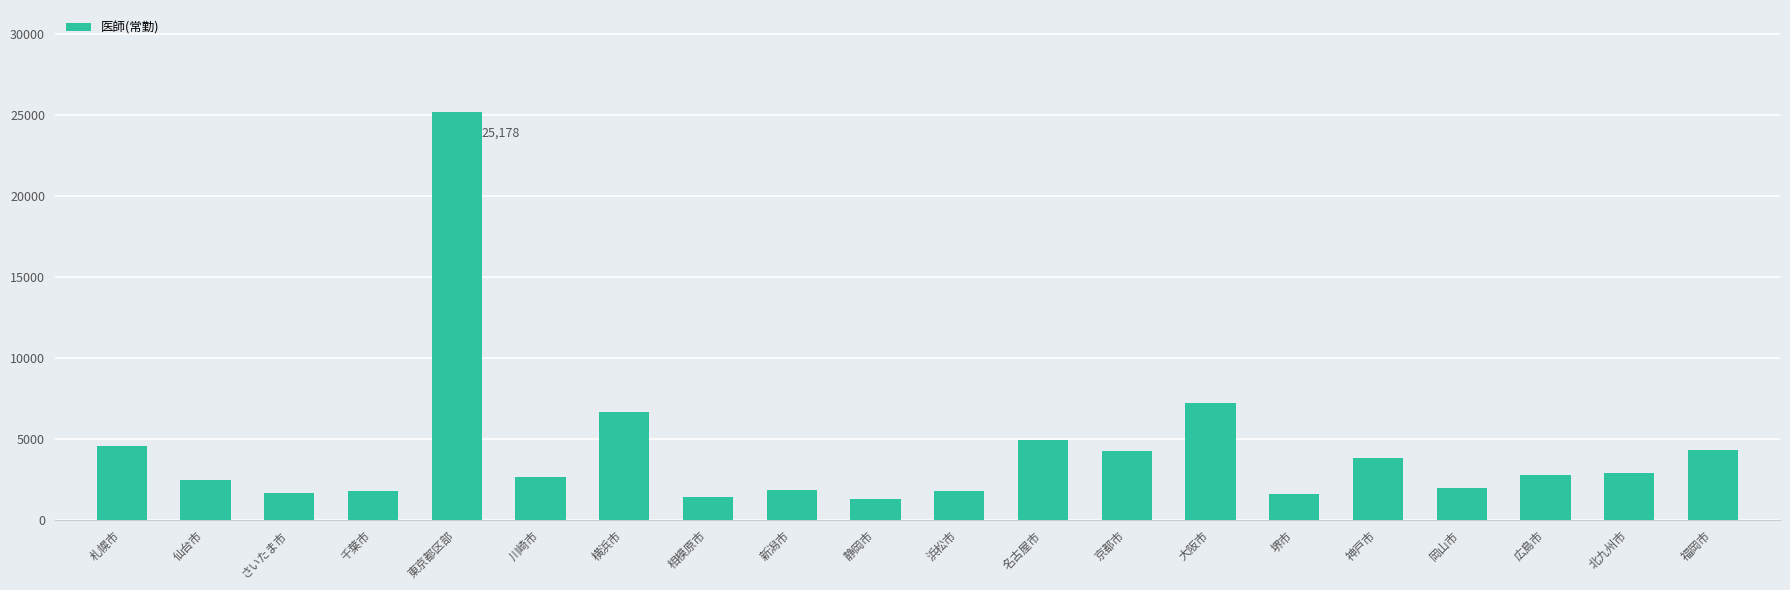

Does the chart contain stacked bars?

No